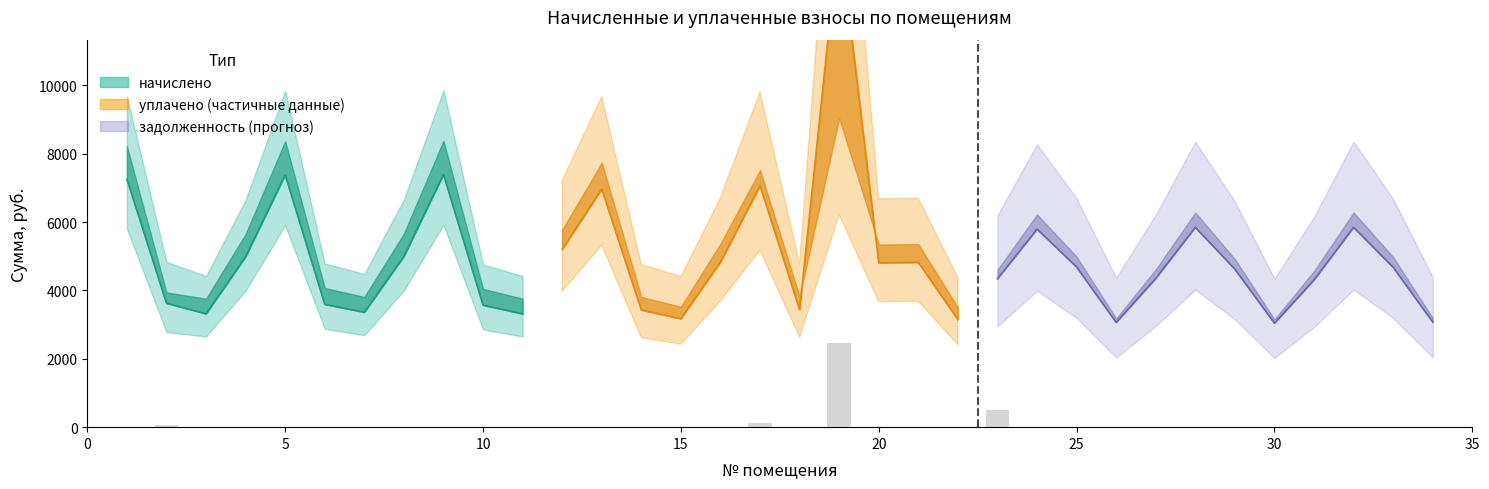

How many bars are there in each group?

3